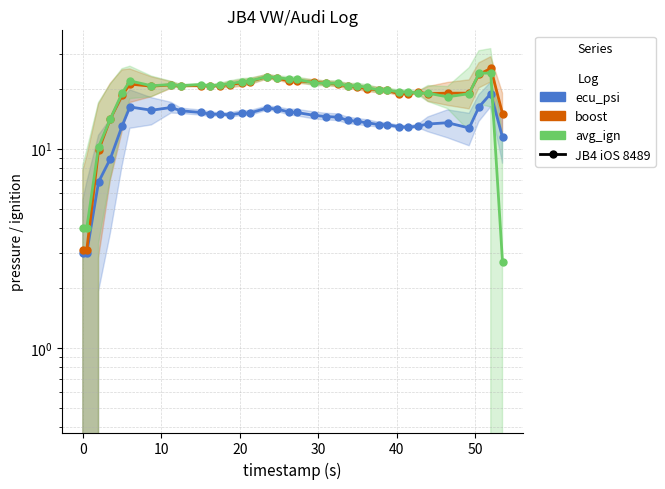

The value of avg_ign at 27 is 28.7. True or false?

False